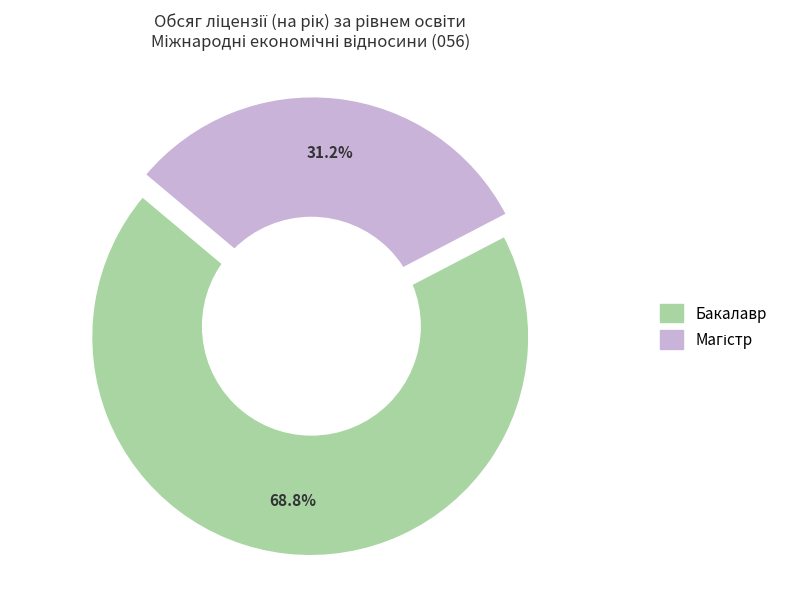

How many segments does this pie chart have?

2